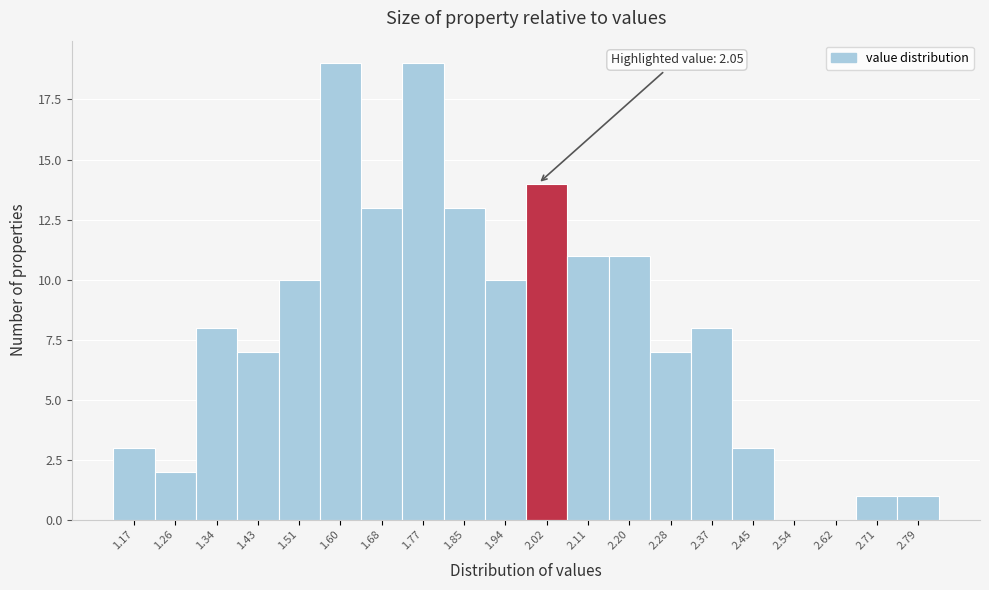

Reading left to right, list all the values displayed in this chart.

1.17=3	1.26=2	1.34=8	1.43=7	1.51=10	1.60=19	1.68=13	1.77=19	1.85=13	1.94=10	2.02=14	2.11=11	2.20=11	2.28=7	2.37=8	2.45=3	2.54=0	2.62=0	2.71=1	2.79=1